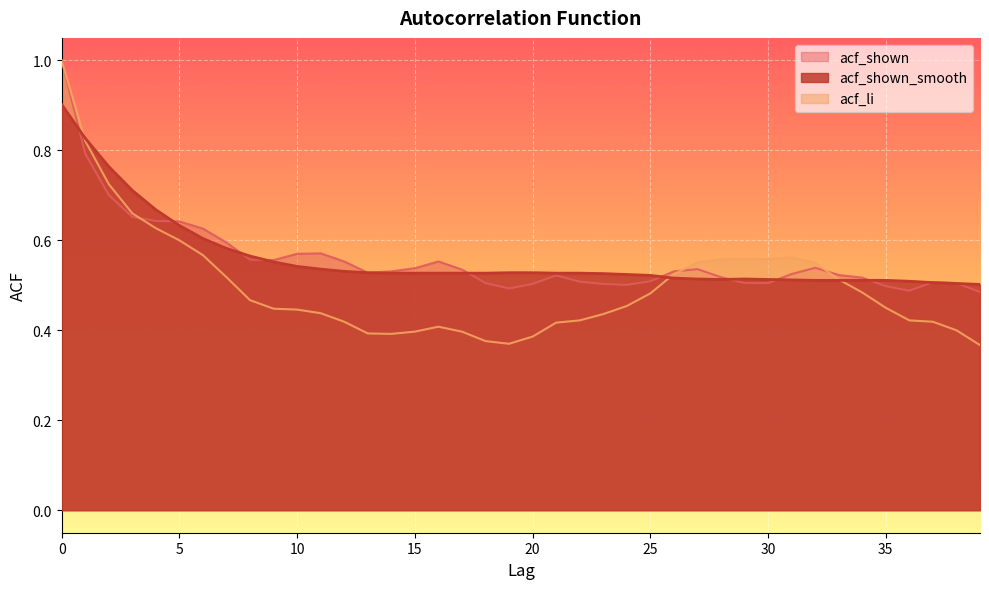

Rank the categories by acf_li value from highest to lowest.

0, 1, 2, 3, 4, 5, 6, 31, 29, 28, 30, 27, 32, 26, 7, 33, 34, 25, 8, 24, 35, 9, 10, 11, 23, 22, 36, 12, 37, 21, 16, 38, 15, 17, 13, 14, 20, 18, 19, 39